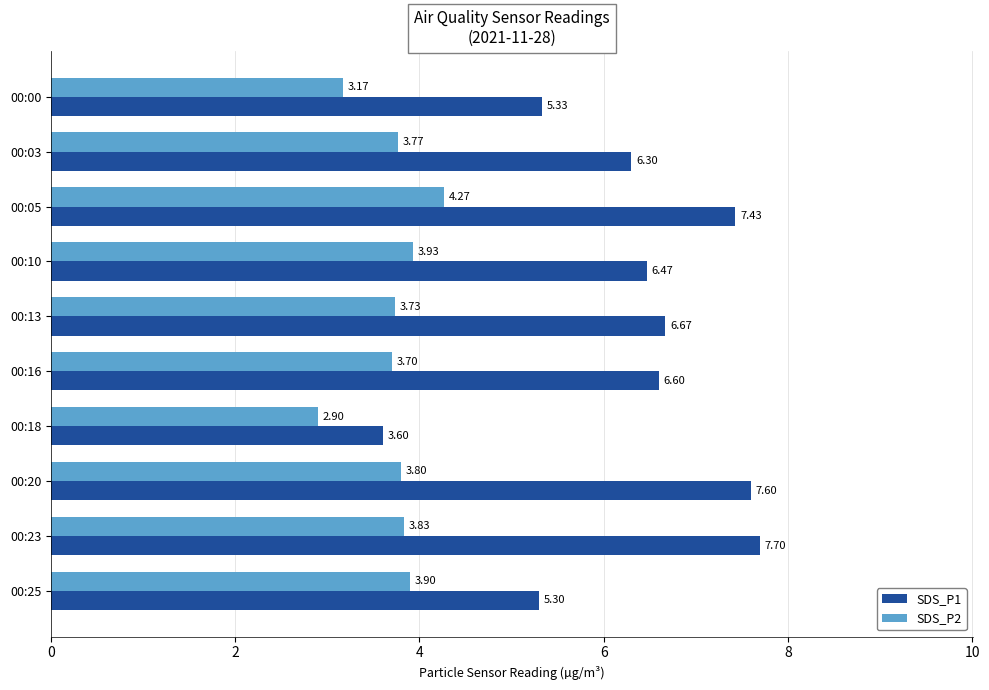

What is the smallest value displayed?

2.9